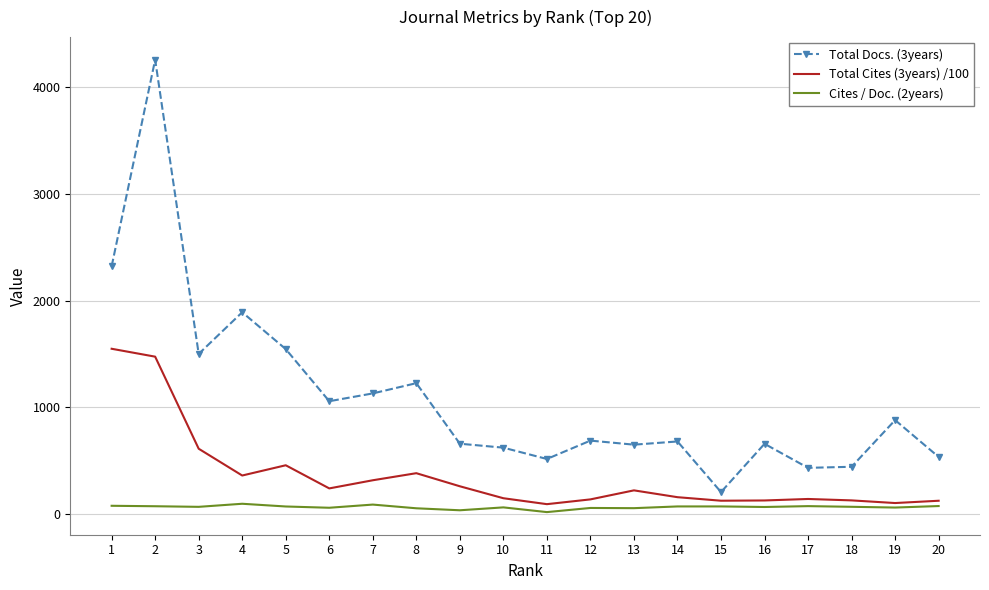

What is the sum of the Total Cites (3years) /100 values at 2 and 13?

1696.3